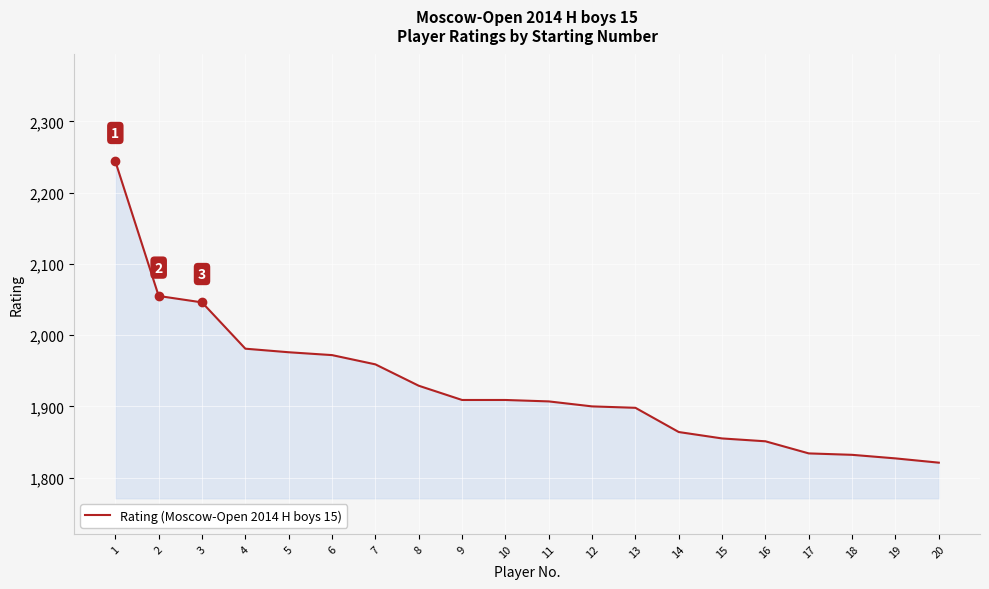

What is the greatest value displayed?

2244